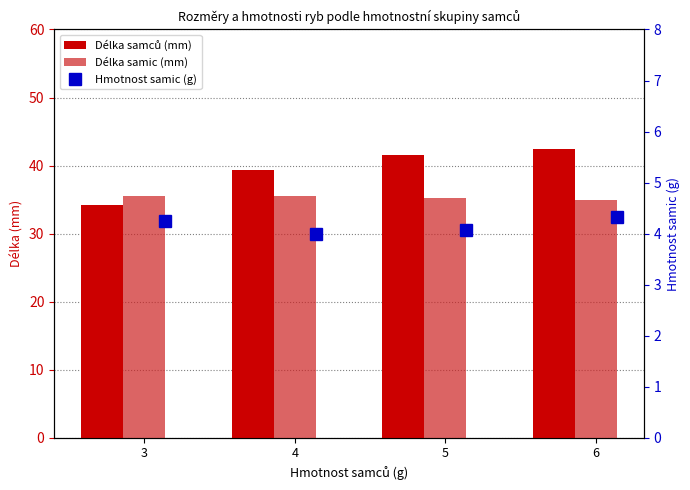

The value of Hmotnost samic (g) at 6 is 7.5. True or false?

False